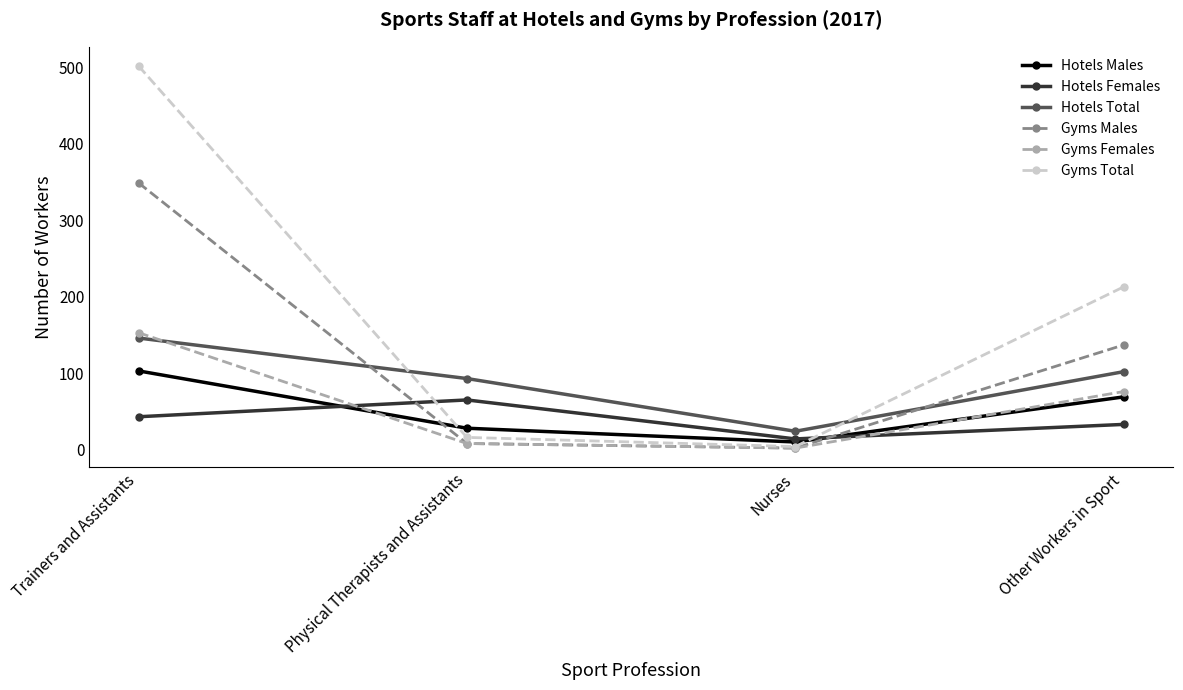

What is the sum of the Hotels Males values at Physical Therapists and Assistants and Nurses?

38